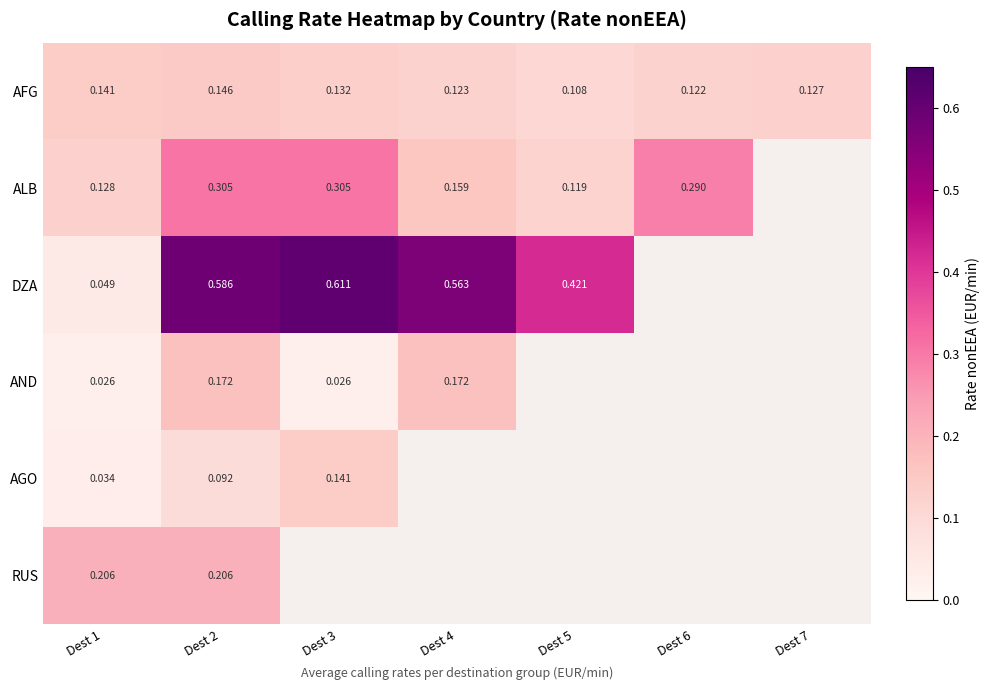

Read the AFG value at Dest 2.

0.1